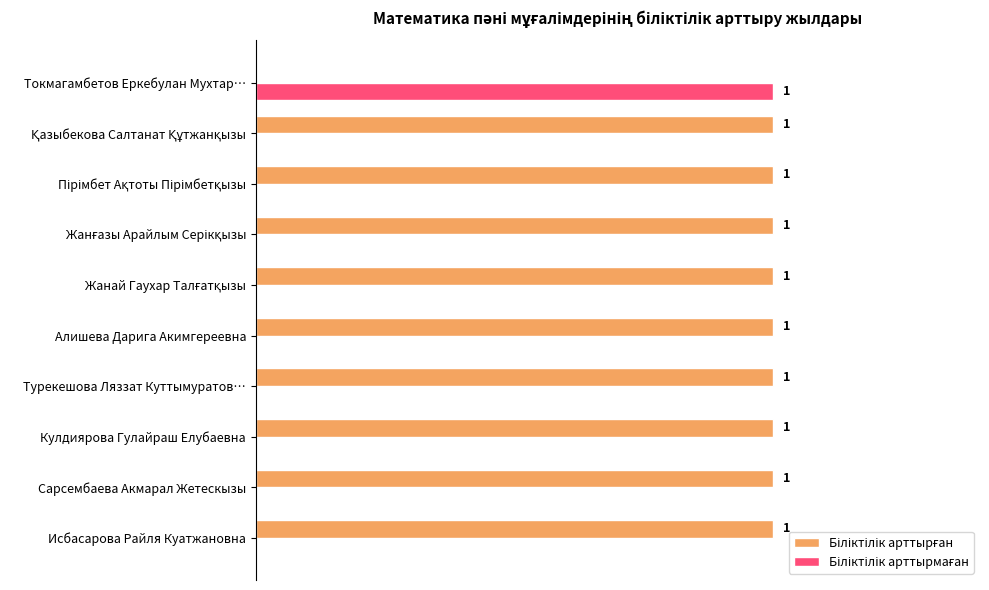

Count the number of data series in this chart.

2